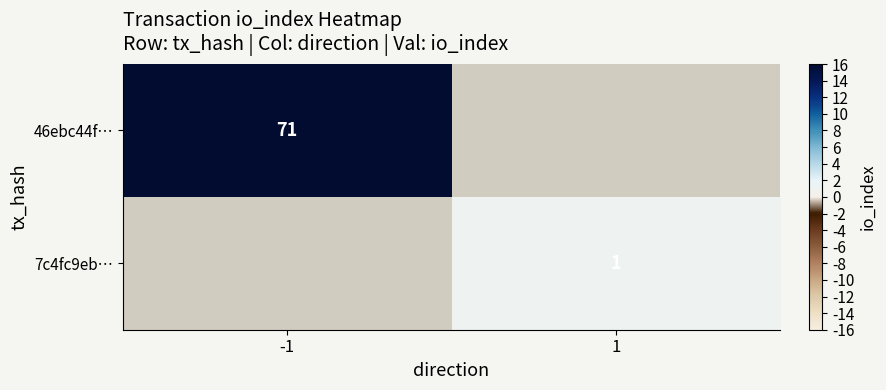

The 46ebc44f… series shows 71 at -1. True or false?

True